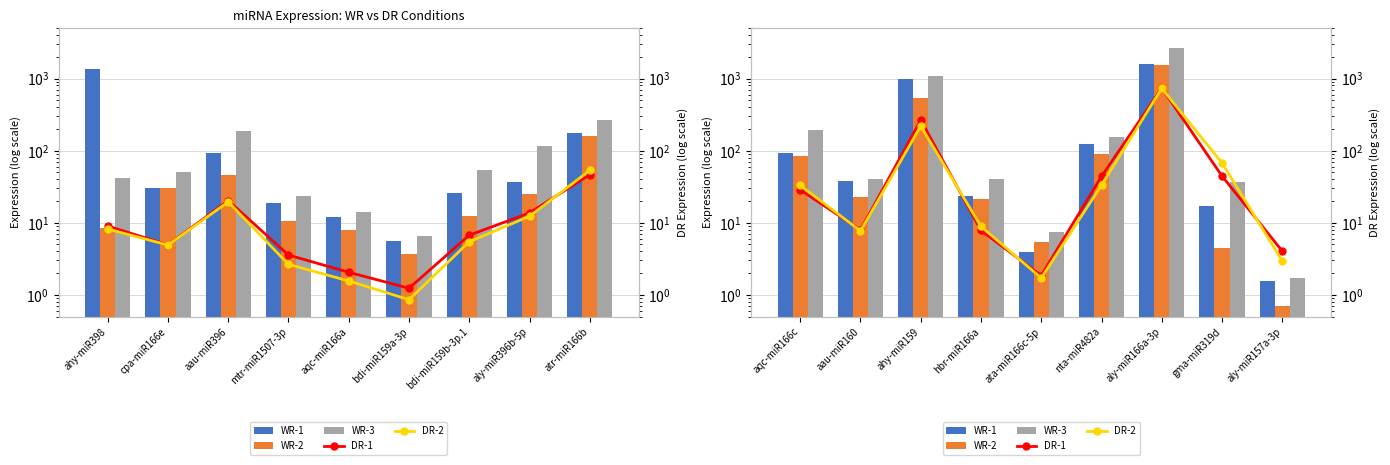

Rank the series by their maximum value, from lowest to highest.

DR-2, DR-1, WR-2, WR-1, WR-3